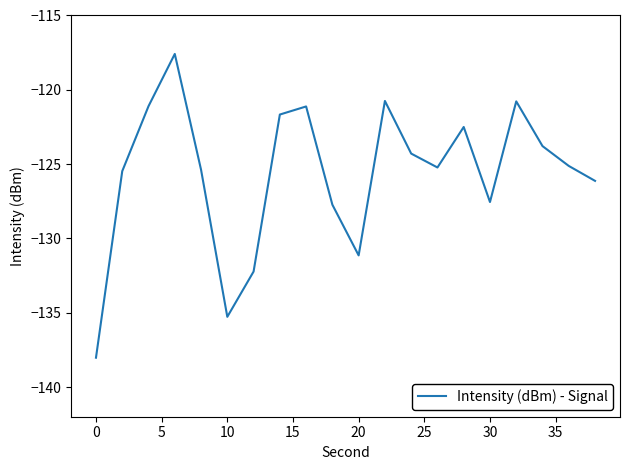

What is the difference between the maximum and minimum values?

20.4